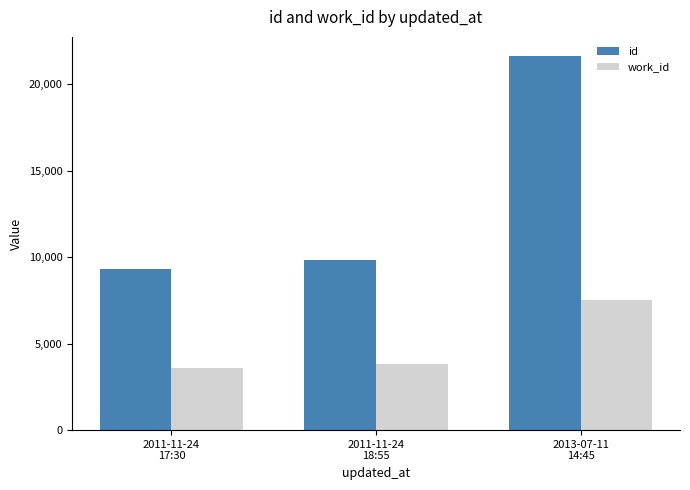

The value of work_id at 2011-11-24
17:30 is 3599. True or false?

True